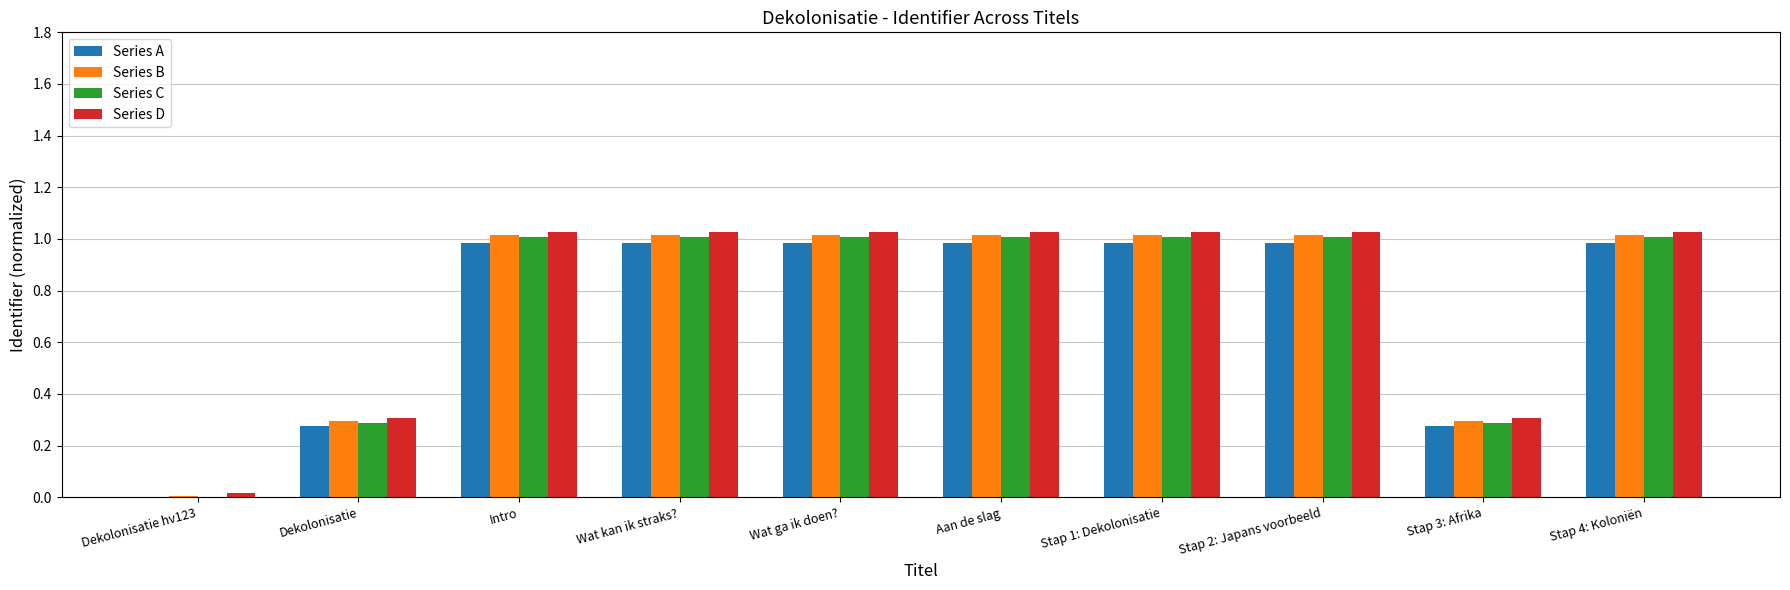

Where does the Series D series first go above 1?

Intro